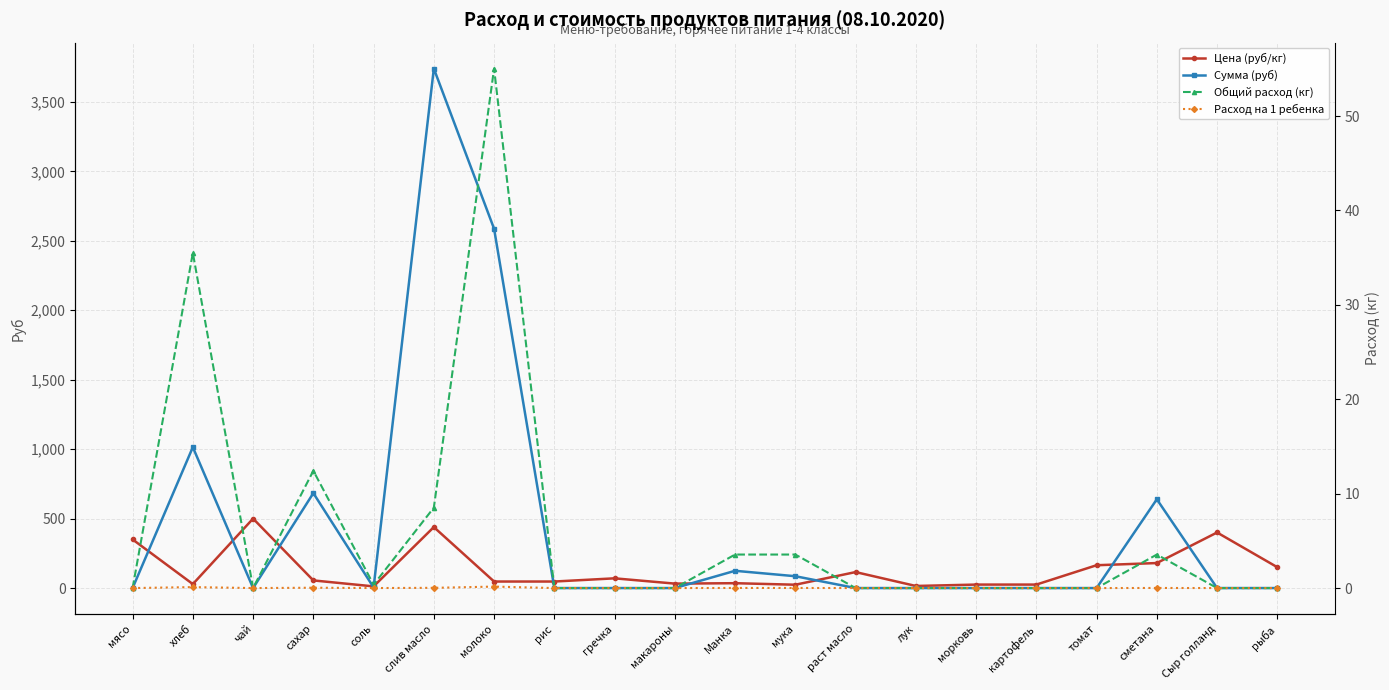

What is the difference between the Расход на 1 ребенка values at раст масло and хлеб?

0.1